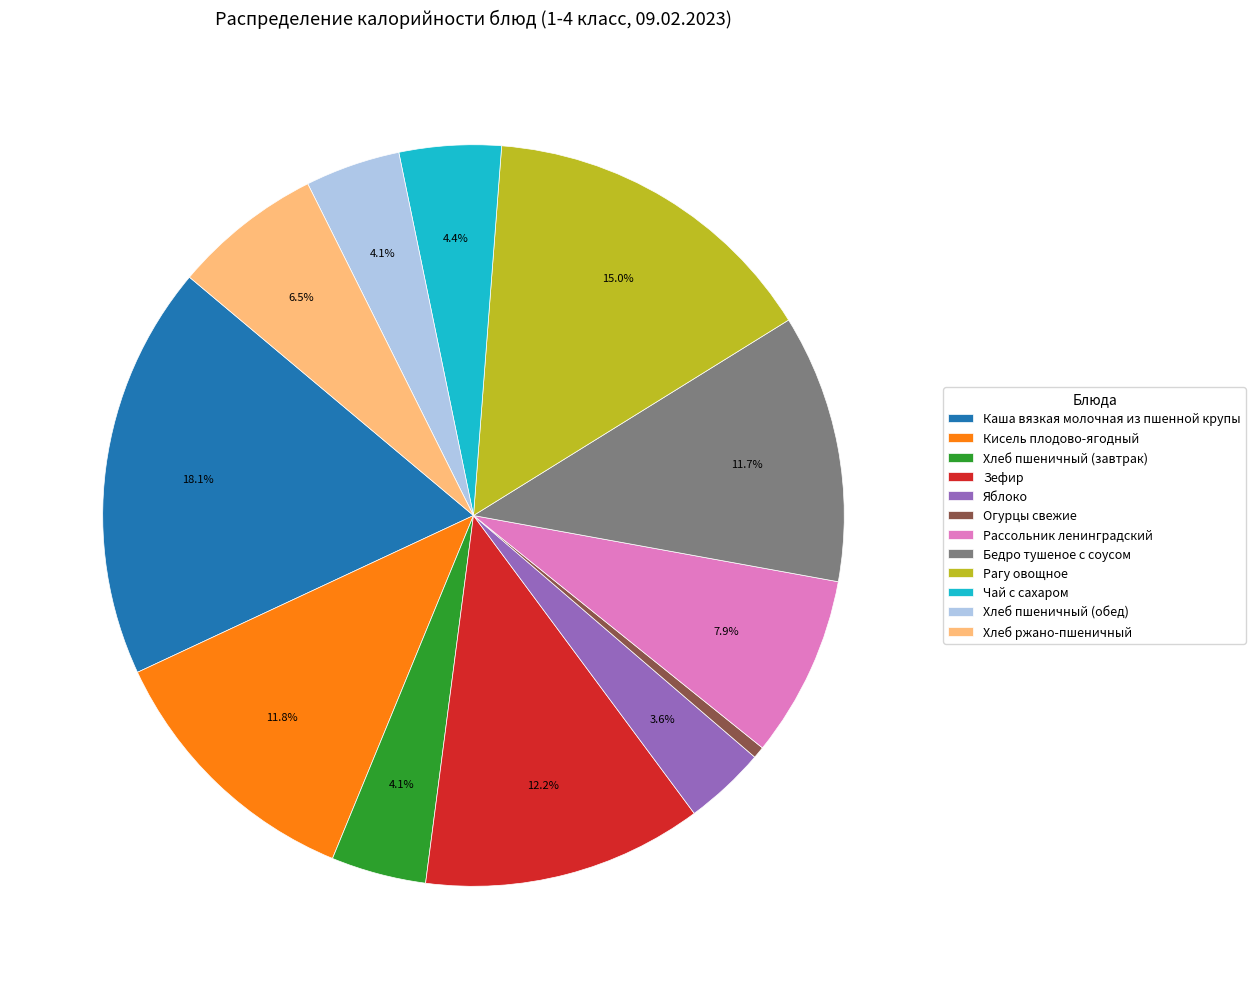

True or false: Зефир accounts for 12% of the total.

True